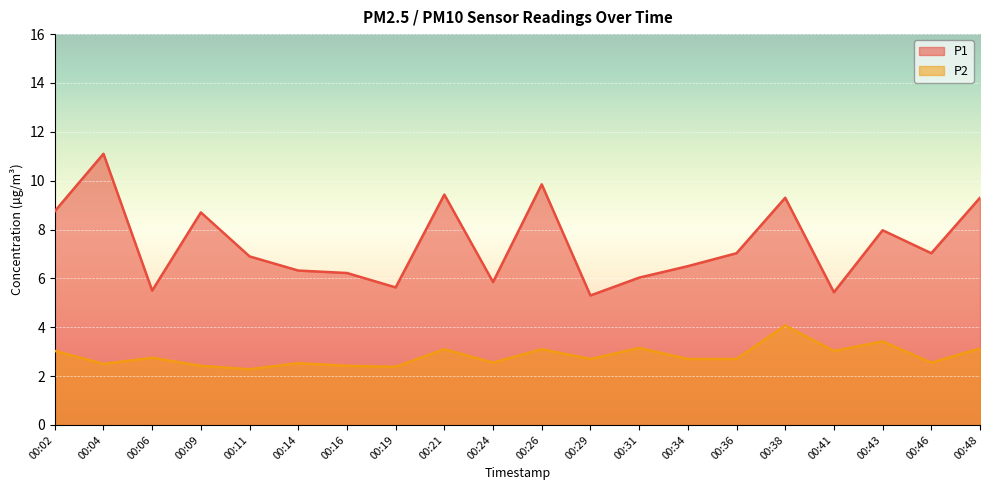

Rank the series by their maximum value, from lowest to highest.

P2, P1